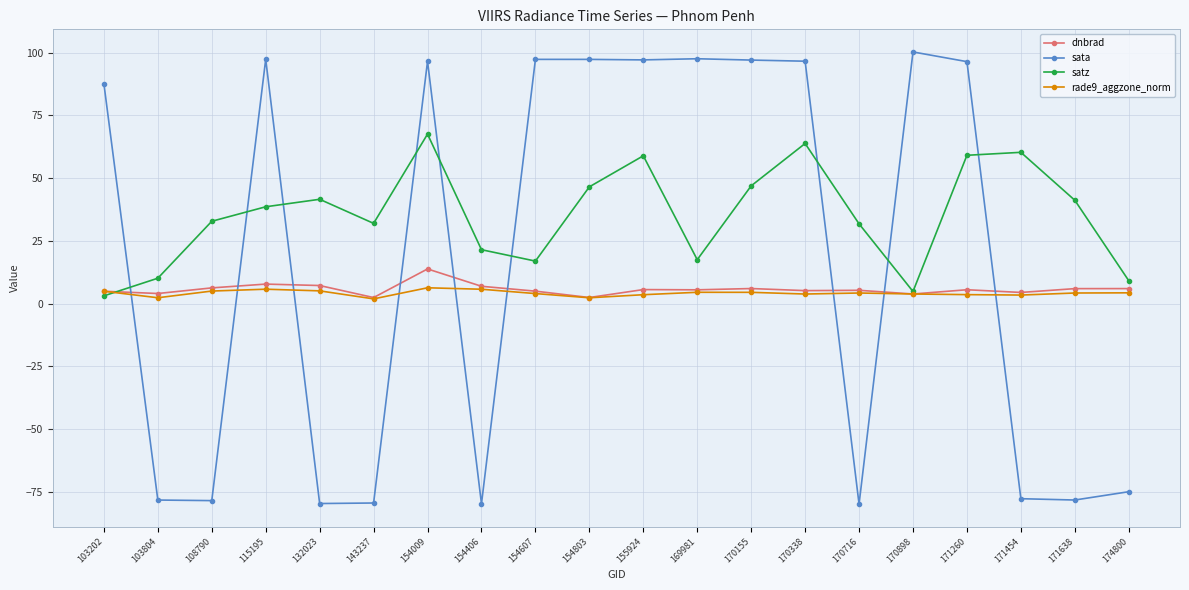

What is the difference between the rade9_aggzone_norm values at 154406 and 103804?

3.4